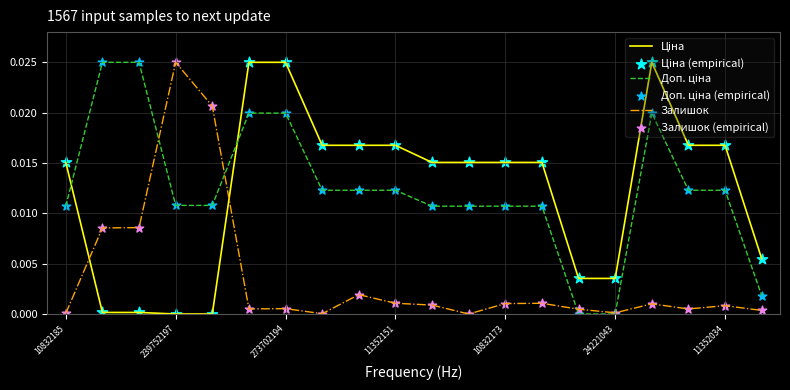

At which category is the sum across all series the highest?

16